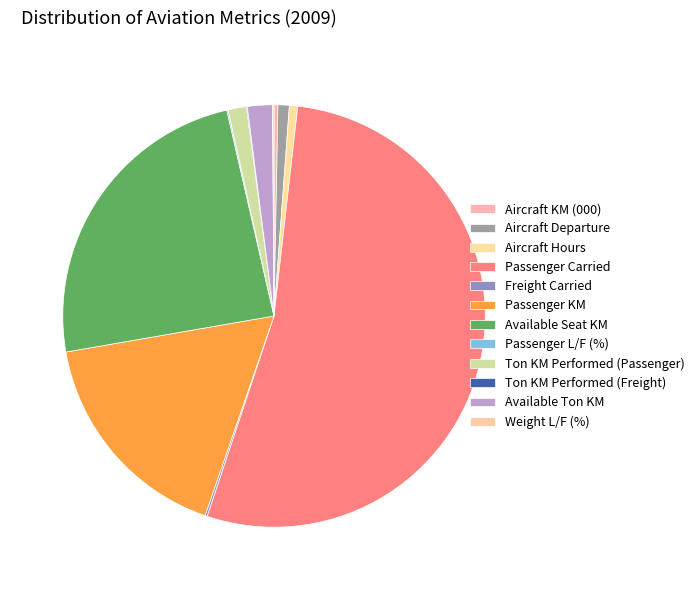

The Ton KM Performed (Passenger) slice represents 1% of the pie. True or false?

True